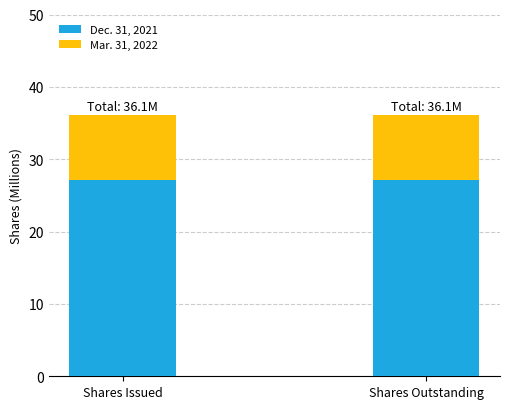

What is the total value across all series at Shares Issued?

36.1